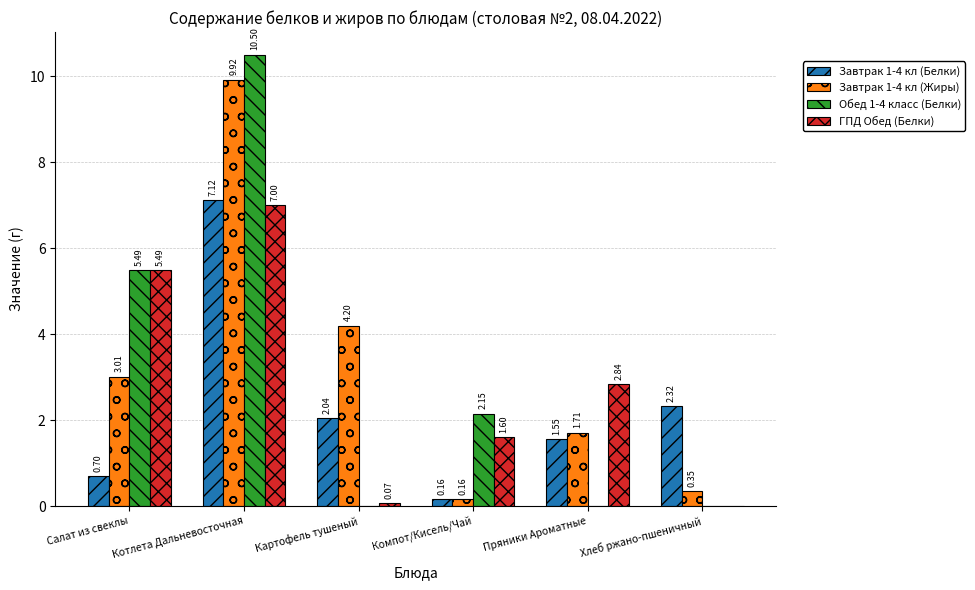

At which category does the chart reach its peak across all series?

Котлета Дальневосточная